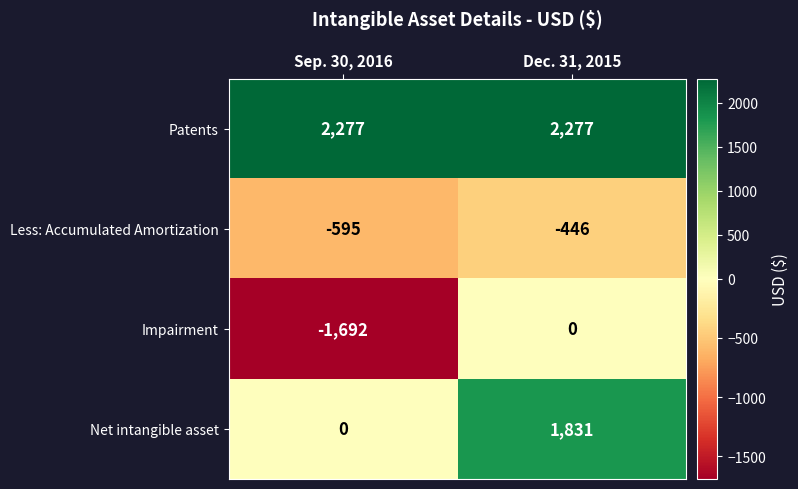

Reading left to right, list all the values displayed in this chart.

Patents: Sep. 30, 2016=2277	Dec. 31, 2015=2277
Less: Accumulated Amortization: Sep. 30, 2016=-595	Dec. 31, 2015=-446
Impairment: Sep. 30, 2016=-1692	Dec. 31, 2015=0
Net intangible asset: Sep. 30, 2016=0	Dec. 31, 2015=1831